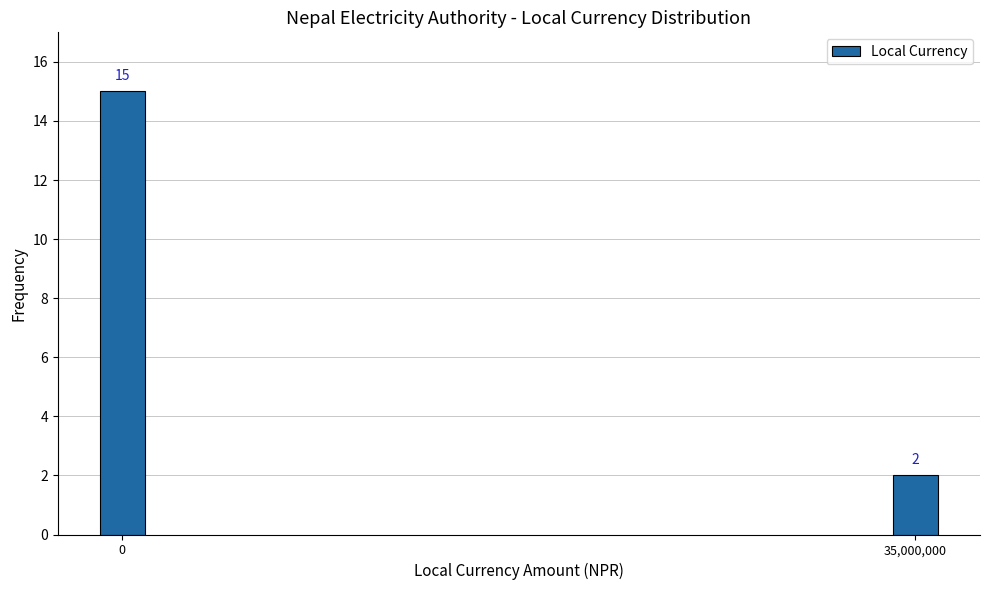

Reading left to right, what are all the values shown in this chart?

0=15	35,000,000=2